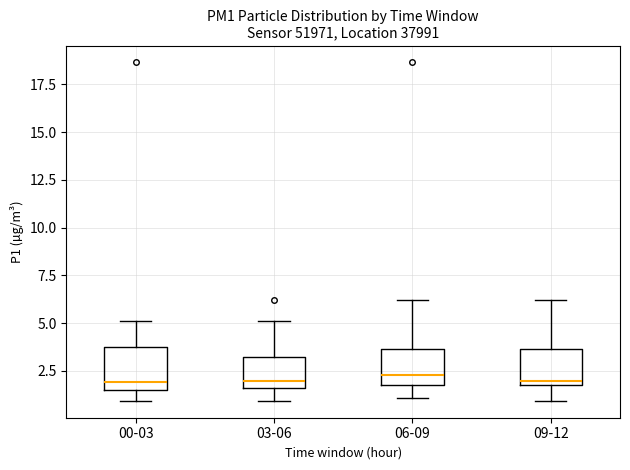

Where does the lower whisker of the box for 09-12 end on the y-axis? The values are not printed on the chart, so give them approximately, as read against the axis.

1.0